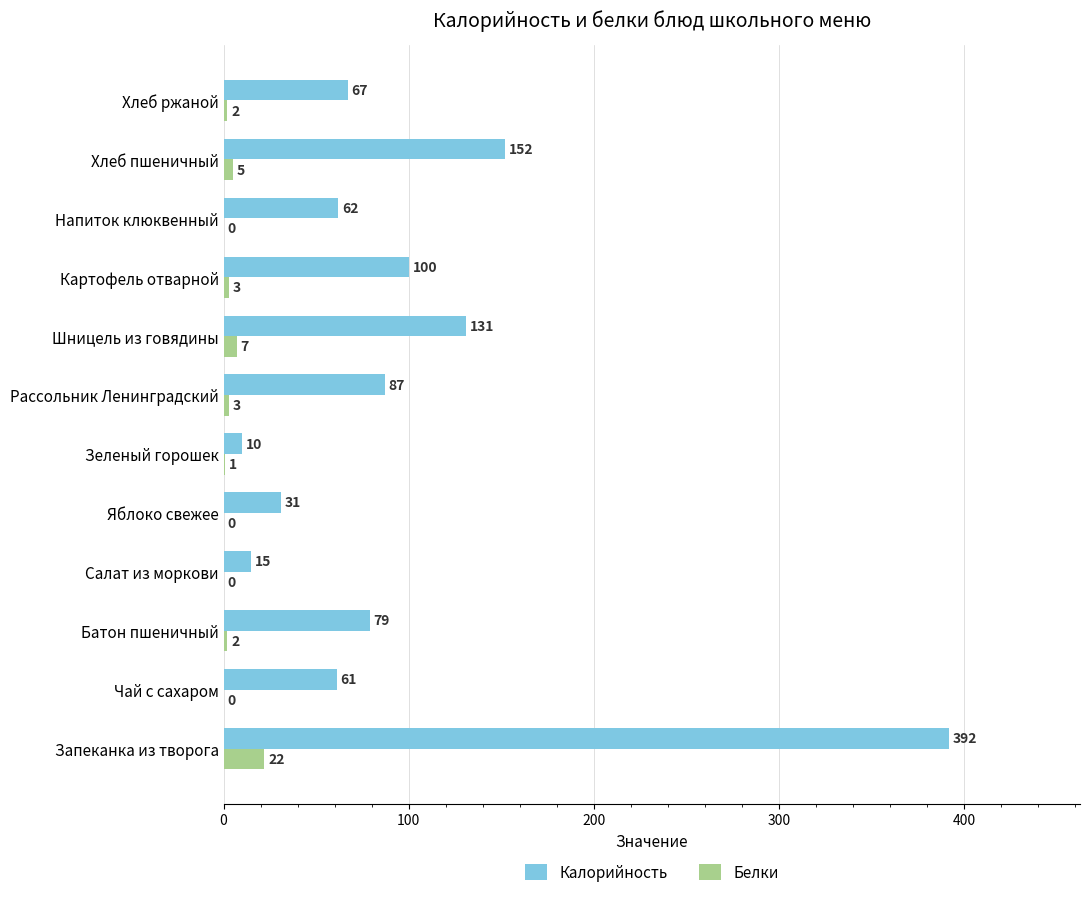

What is the highest value of the Калорийность series?

392